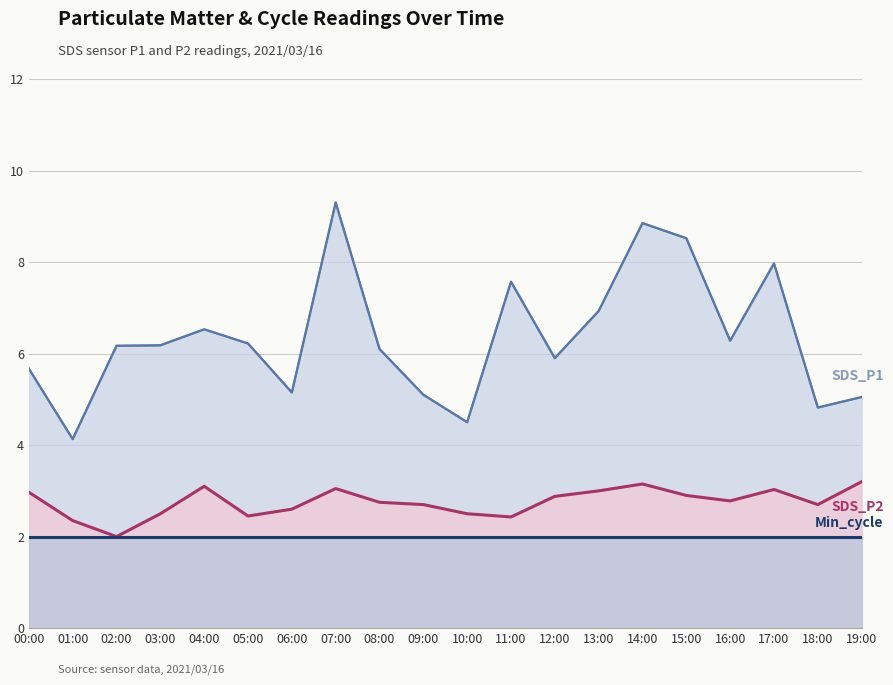

At how many categories does at least one series exceed 2?

20